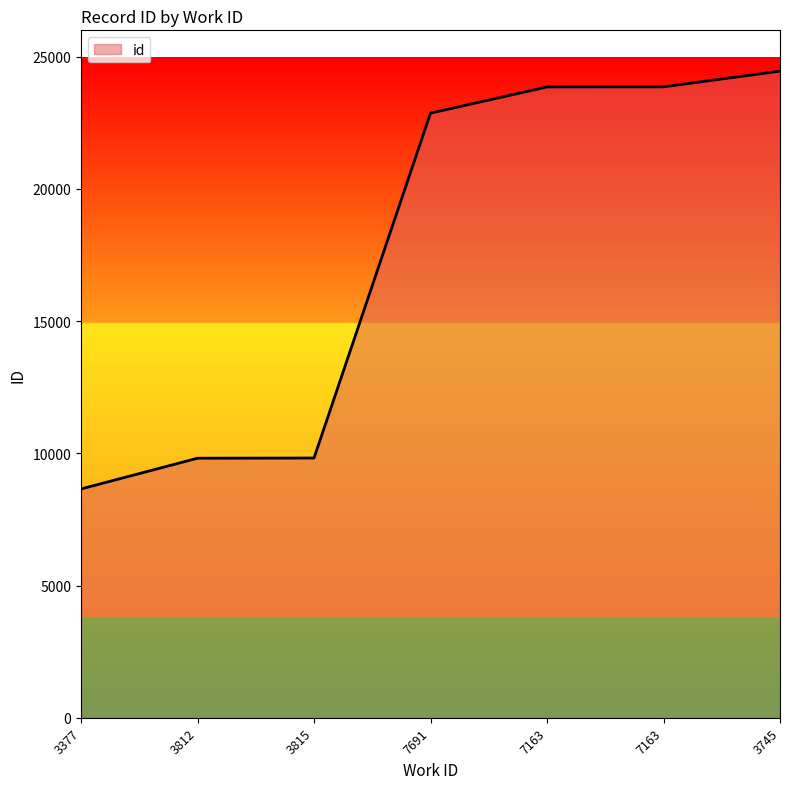

Rank the categories by value from lowest to highest.

3377, 3812, 3815, 7691, 7163, 7163, 3745